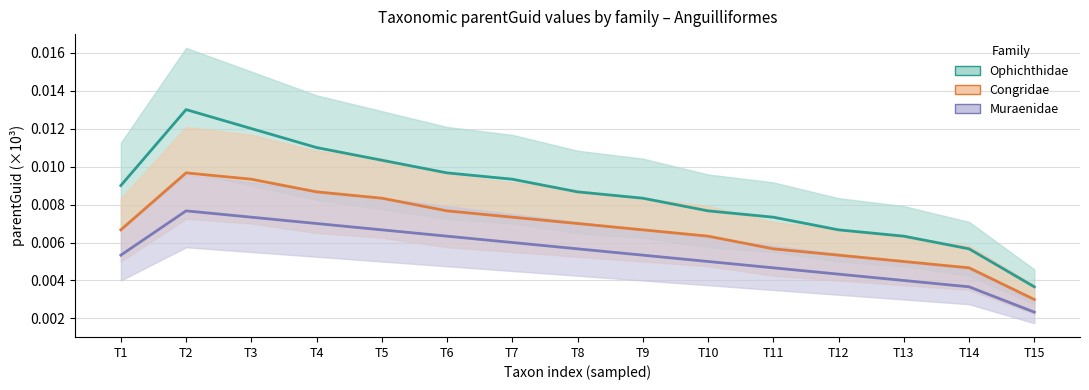

At T1, list the series in order from largest to smallest.

Ophichthidae, Congridae, Muraenidae